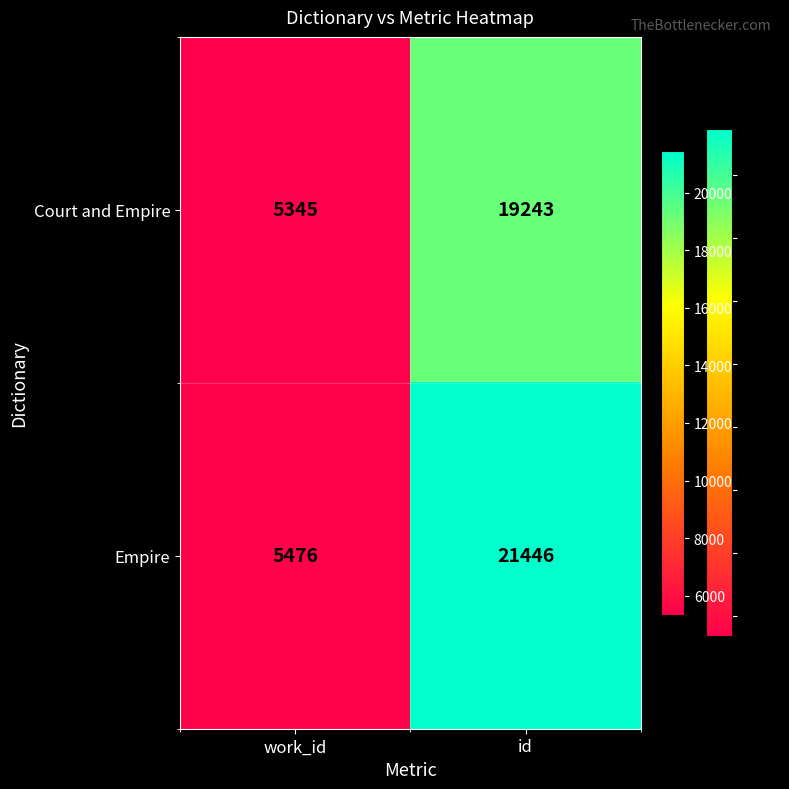

Is it true that Empire equals 7598 at id?

False